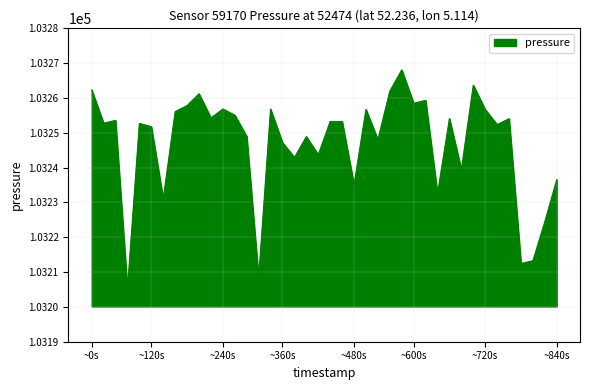

What is the difference between the maximum and minimum values?

62.9